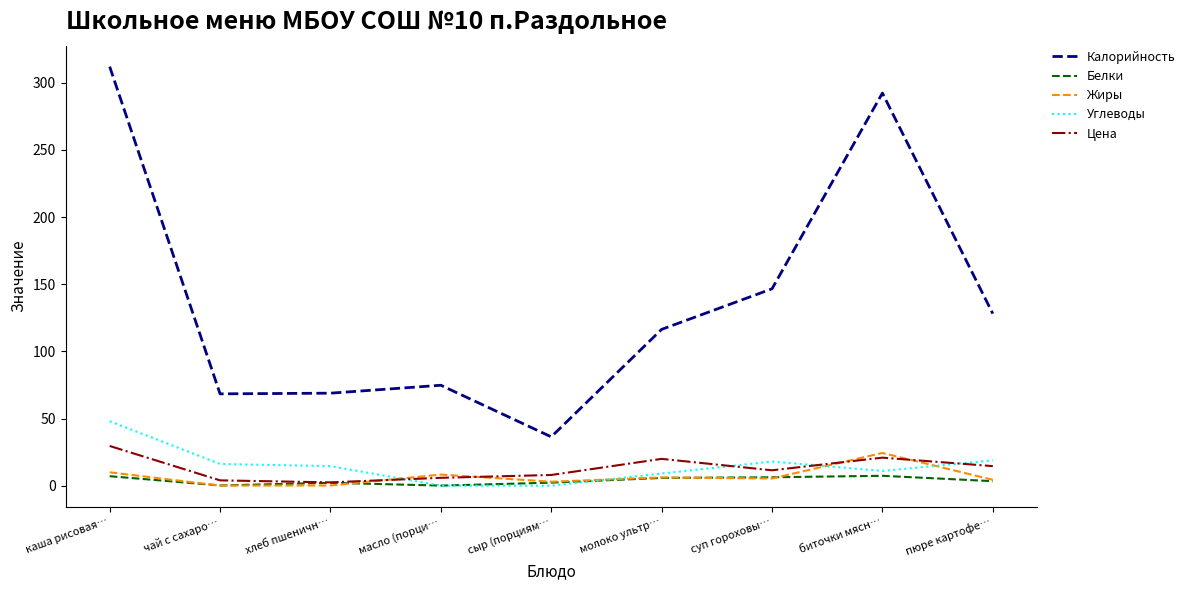

True or false: Углеводы has a value of 48.0 at каша рисовая….

True